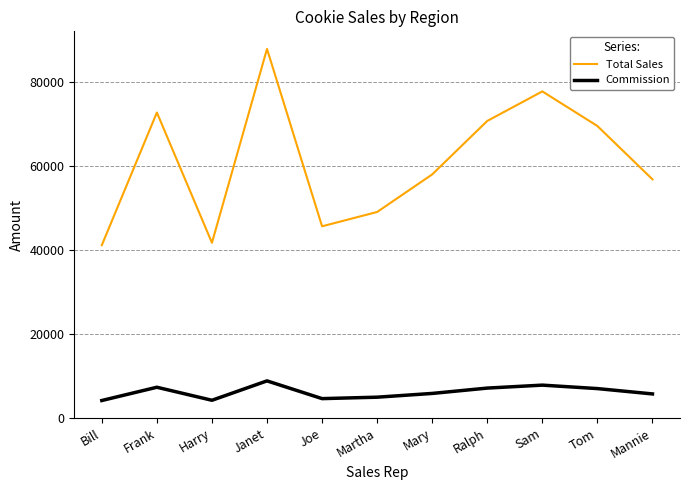

Which series changed the most between Janet and Mary?

Total Sales